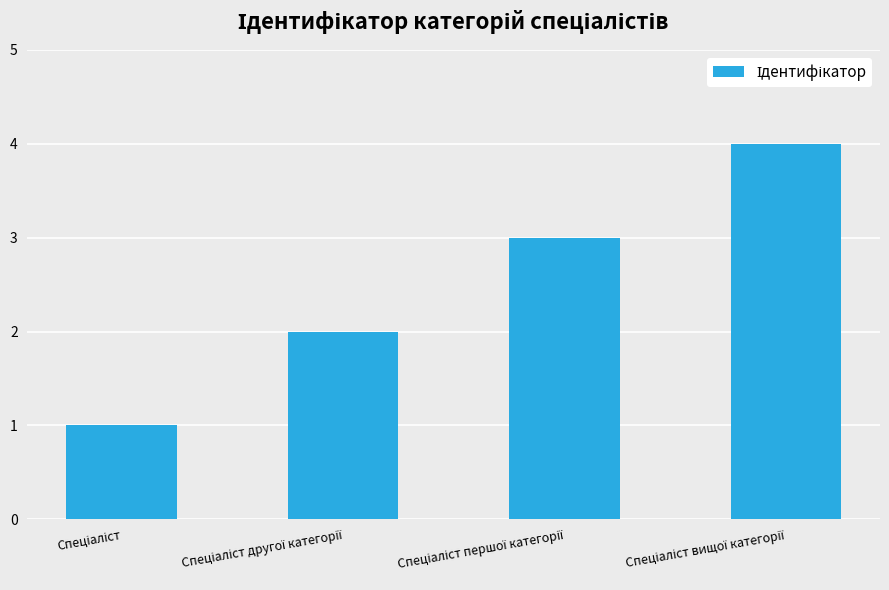

What is the sum of all values?

10